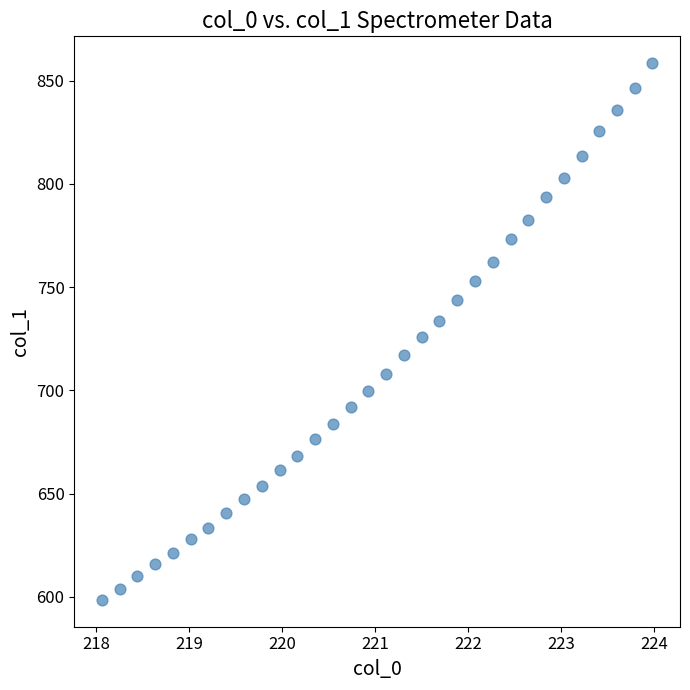

What is the range of Y values (max minus min)?

260.0